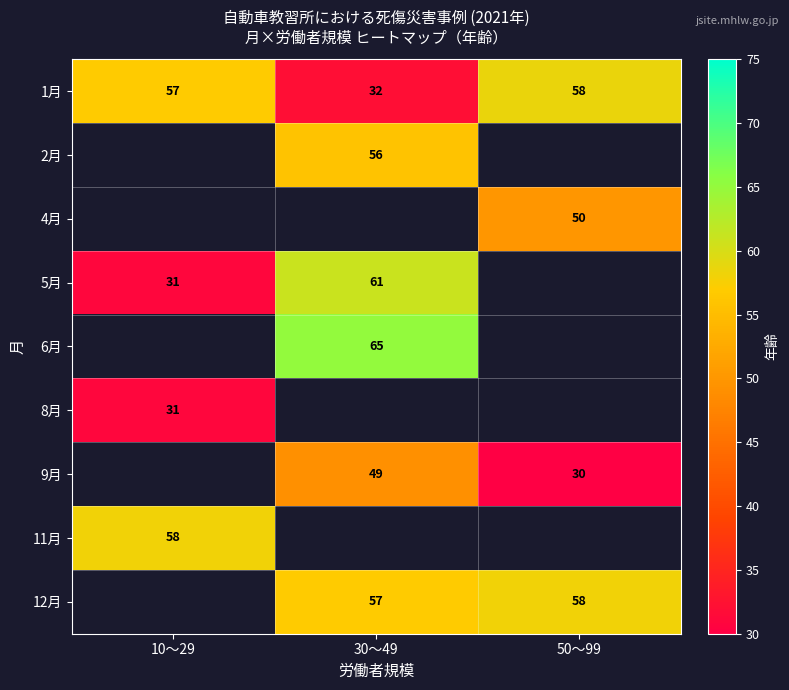

The 11月 series shows 58 at 10～29. True or false?

True